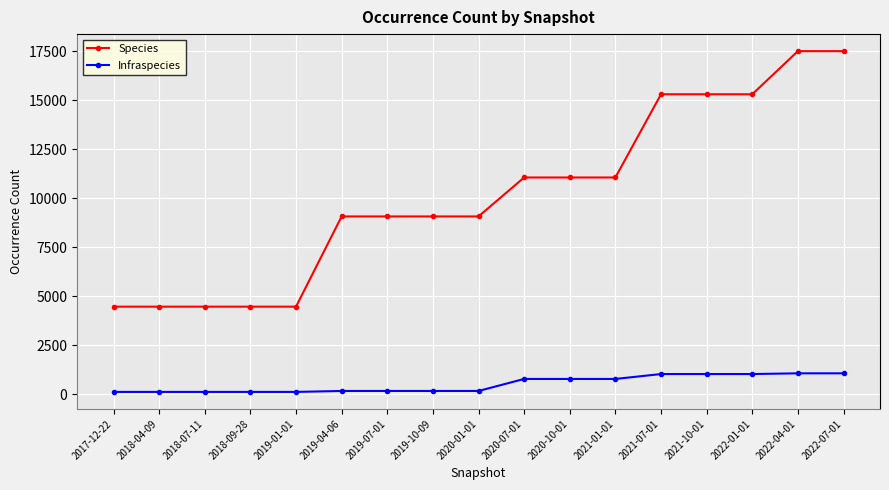

What value does the Infraspecies series have at 2020-07-01?

774